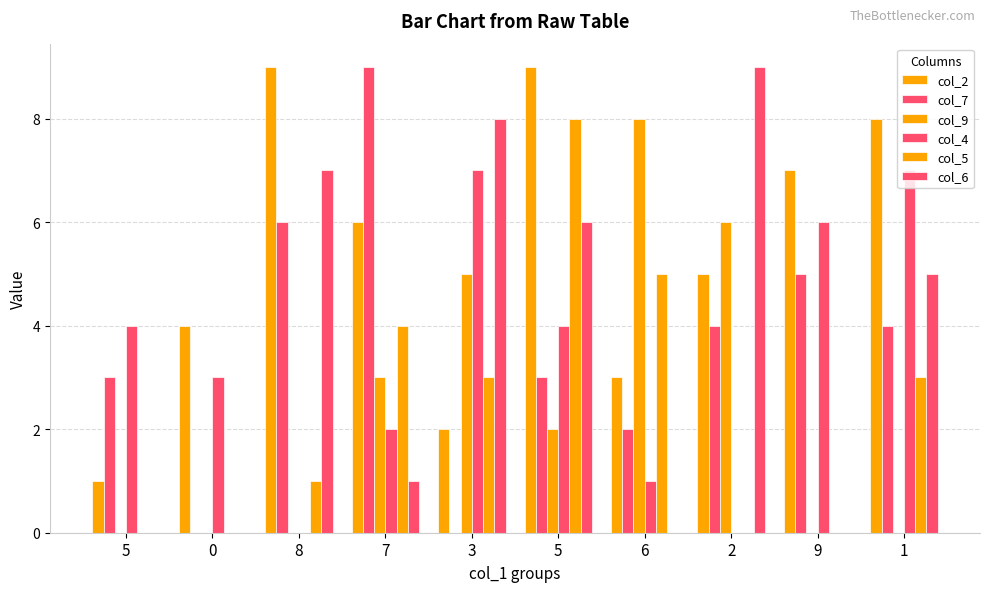

How many distinct data groups are displayed?

6